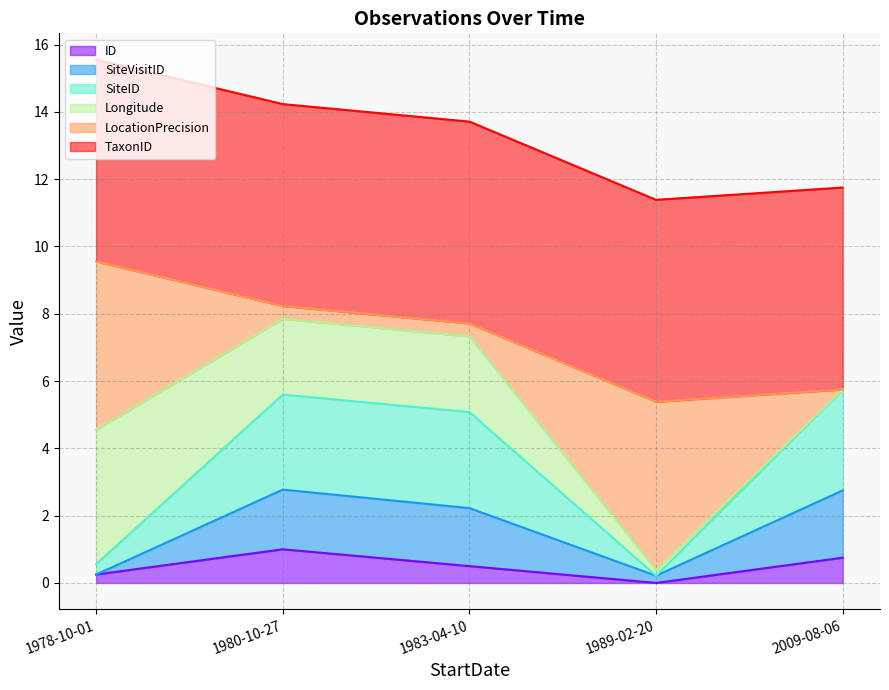

What is the difference between the second highest and minimum values in the ID series?

0.8